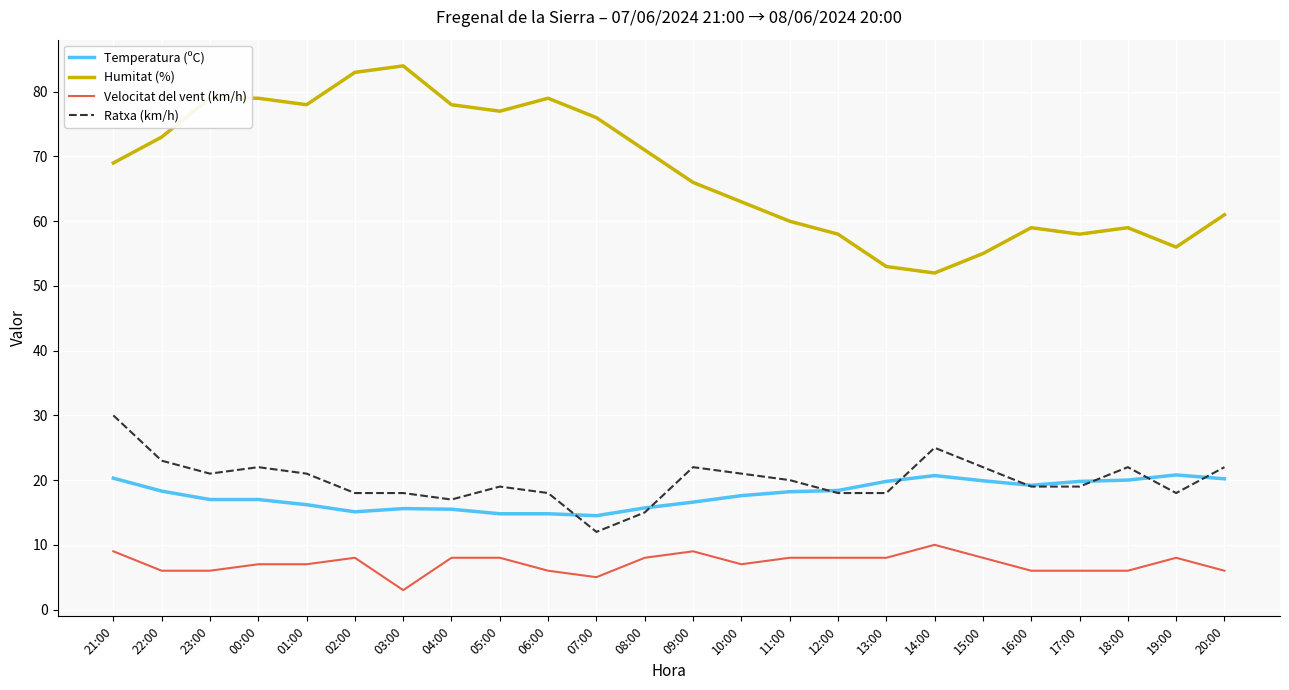

Which series ends up on top after the final intersection of Ratxa (km/h) and Temperatura (ºC)?

Ratxa (km/h)